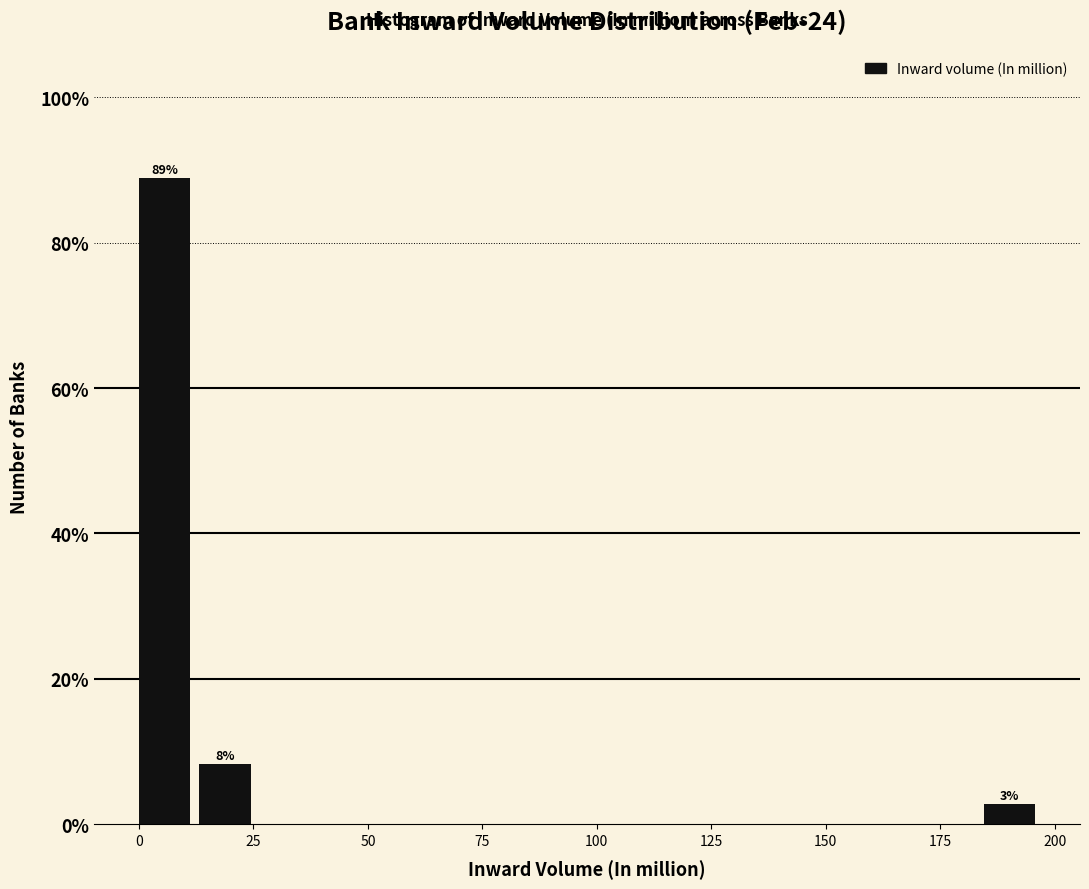

Read against the x-axis, roughly where is the centre of the tallest bar?

5